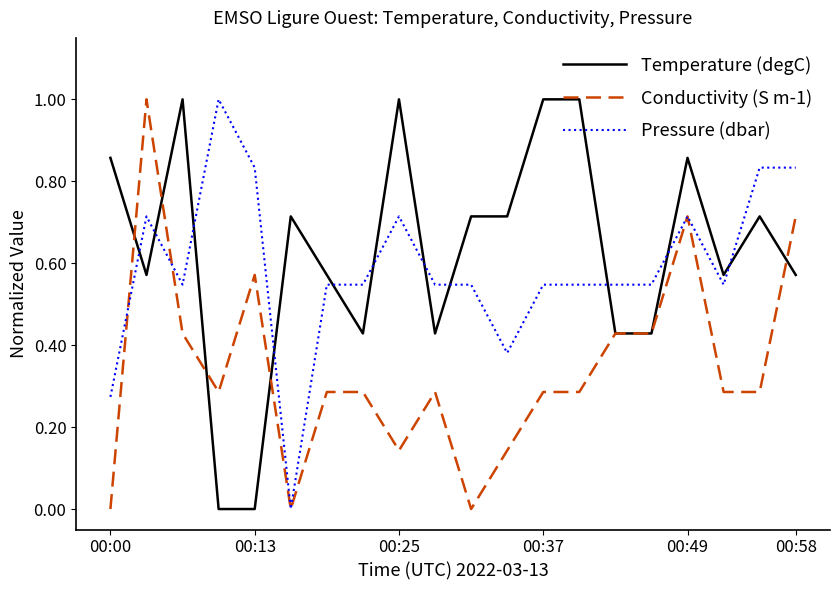

True or false: Pressure (dbar) and Temperature (degC) intersect in this chart.

True